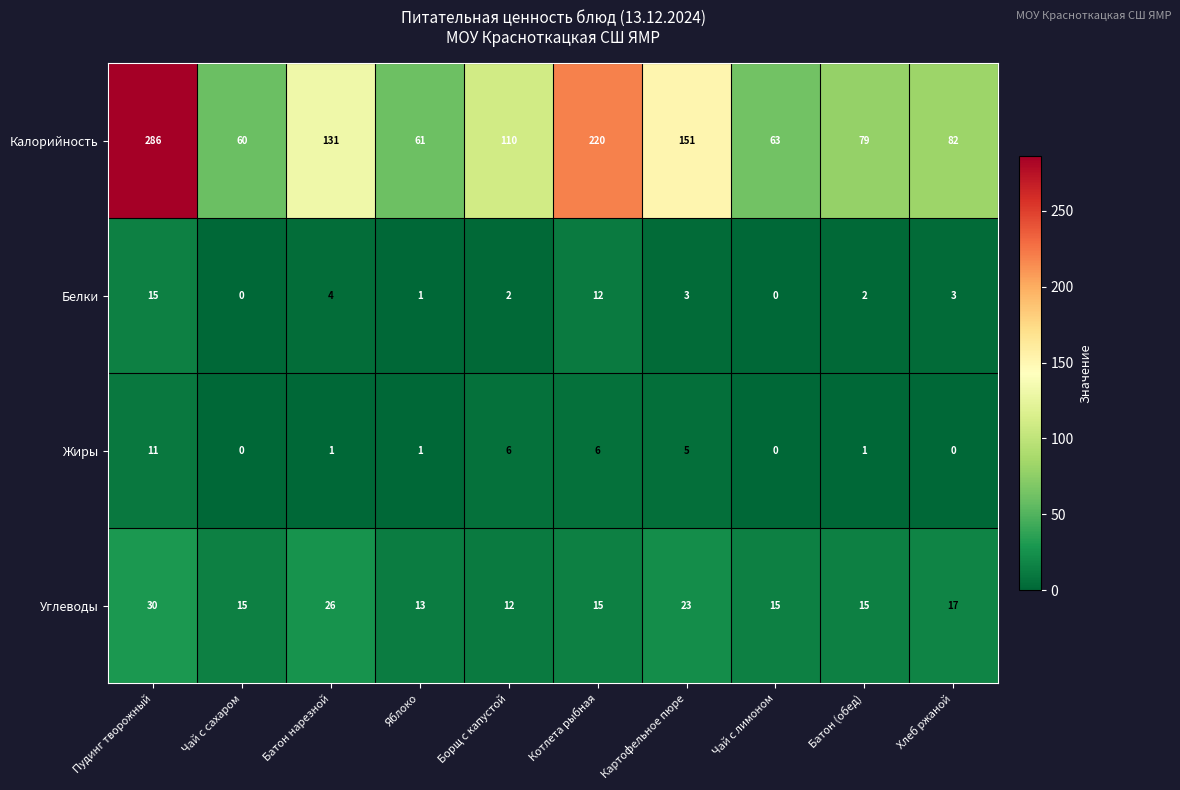

At which label does Жиры reach its peak?

Пудинг творожный